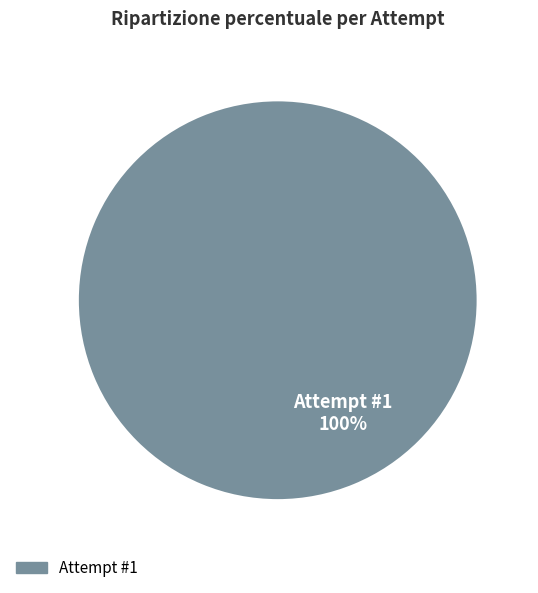

Is there a majority slice in this chart?

Yes